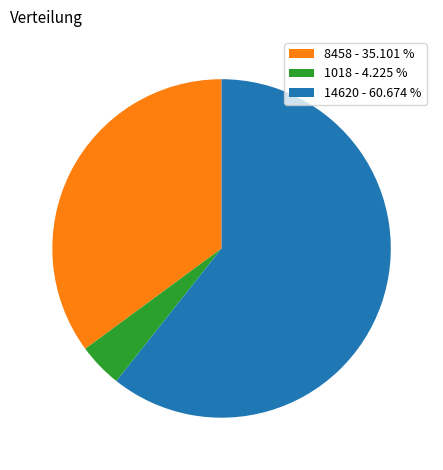

What is the largest slice in the pie chart?

14620 - 60.674 %